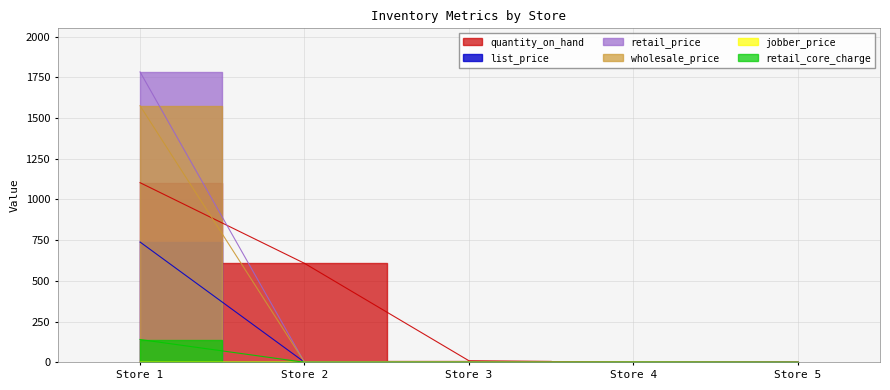

What is the value of the list_price point at the 3rd from the left?

1.3